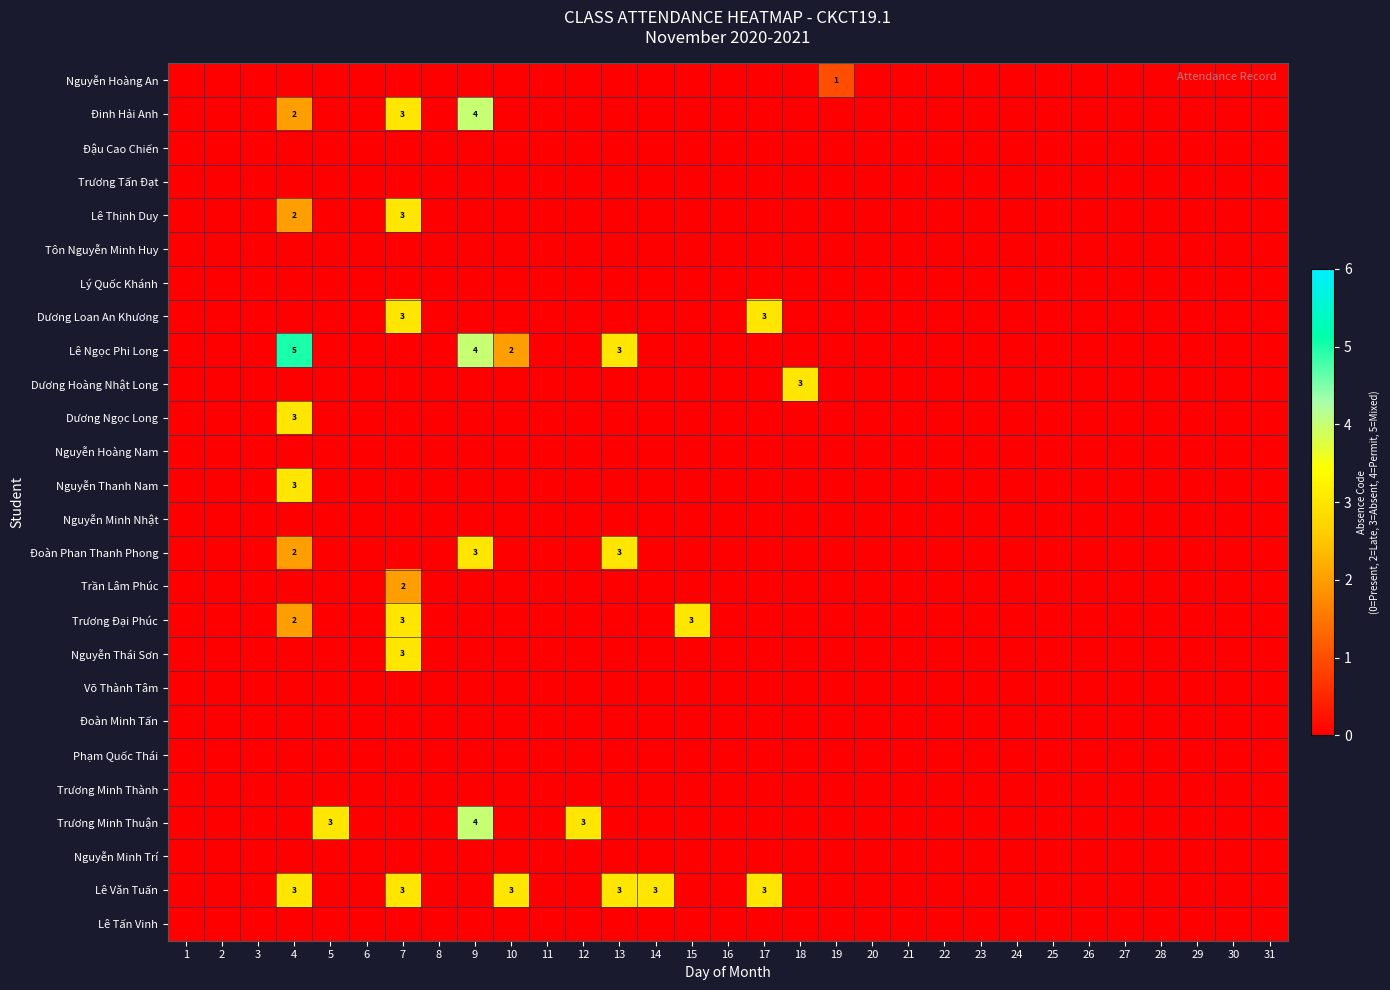

True or false: Trần Lâm Phúc has a value of 1 at 15.

False